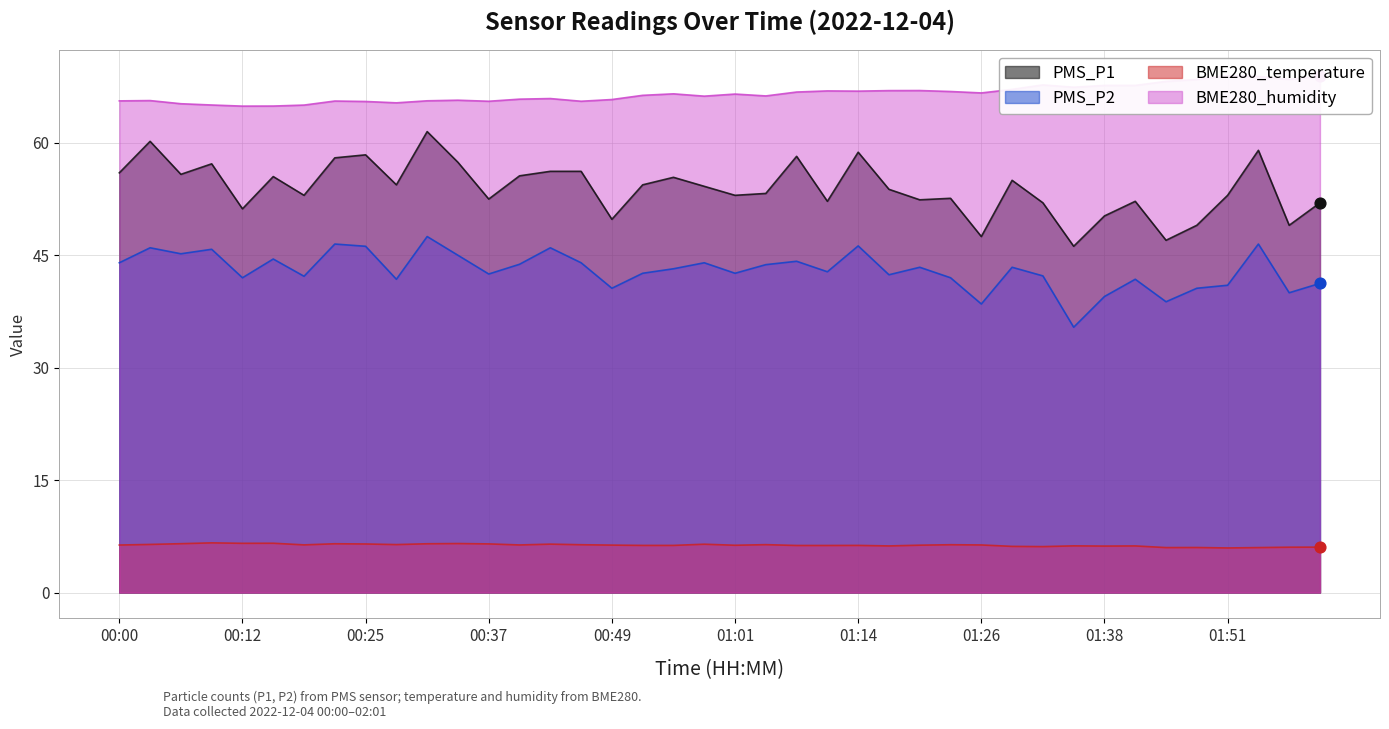

Which series contains the highest Y value?

BME280_humidity